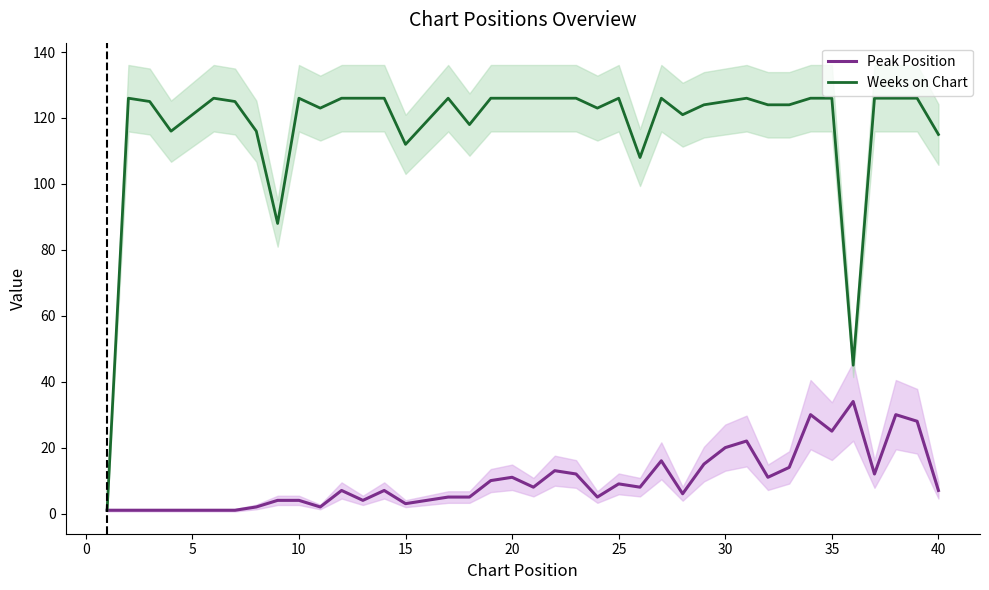

The Weeks on Chart series shows 126 at 20. True or false?

True